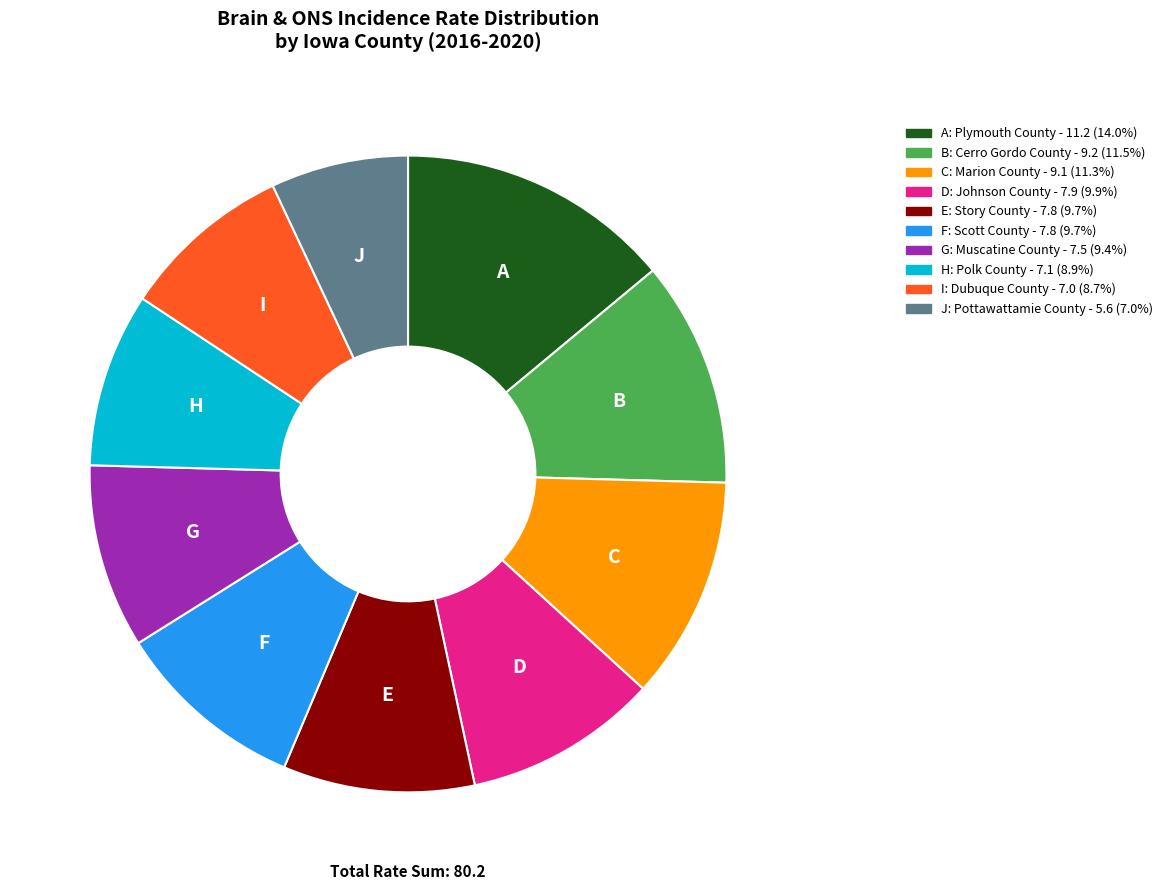

What is the ratio of the value at G to the value at I?

1.1